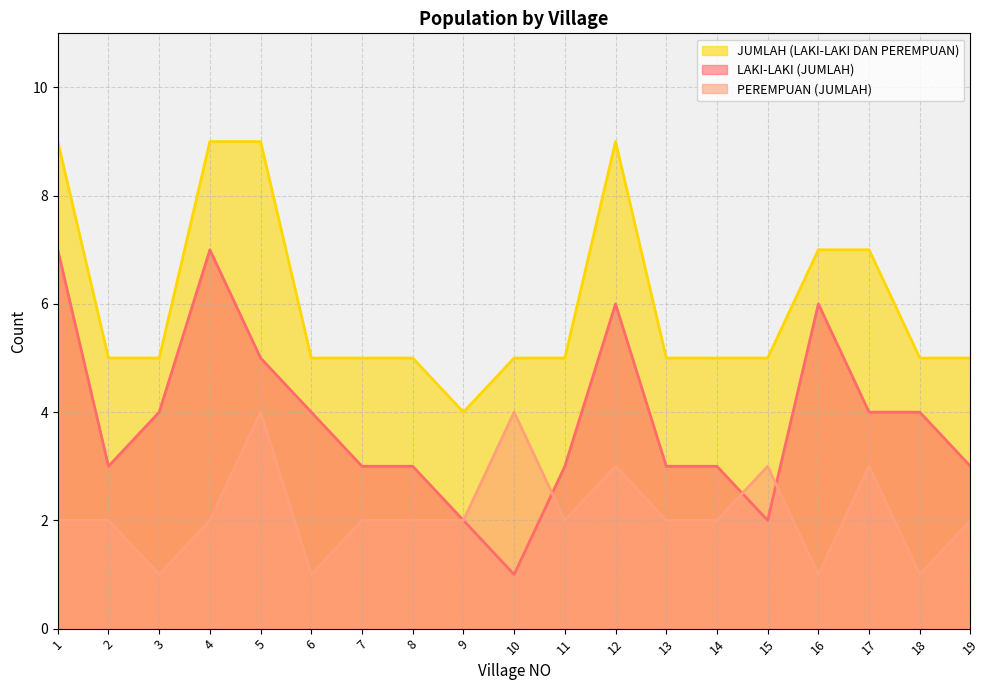

True or false: JUMLAH (LAKI-LAKI DAN PEREMPUAN) and PEREMPUAN (JUMLAH) cross at least once.

False